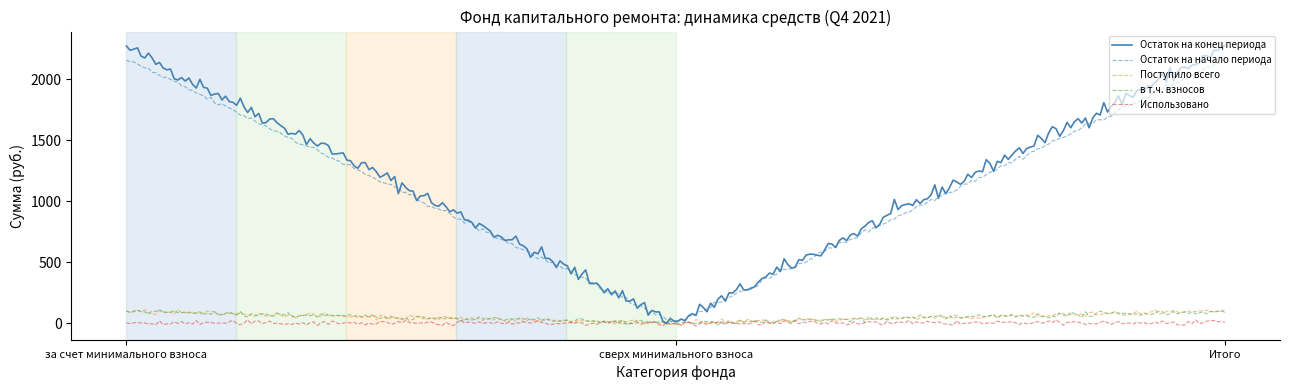

Which series has the largest range (max minus min)?

Остаток на конец периода